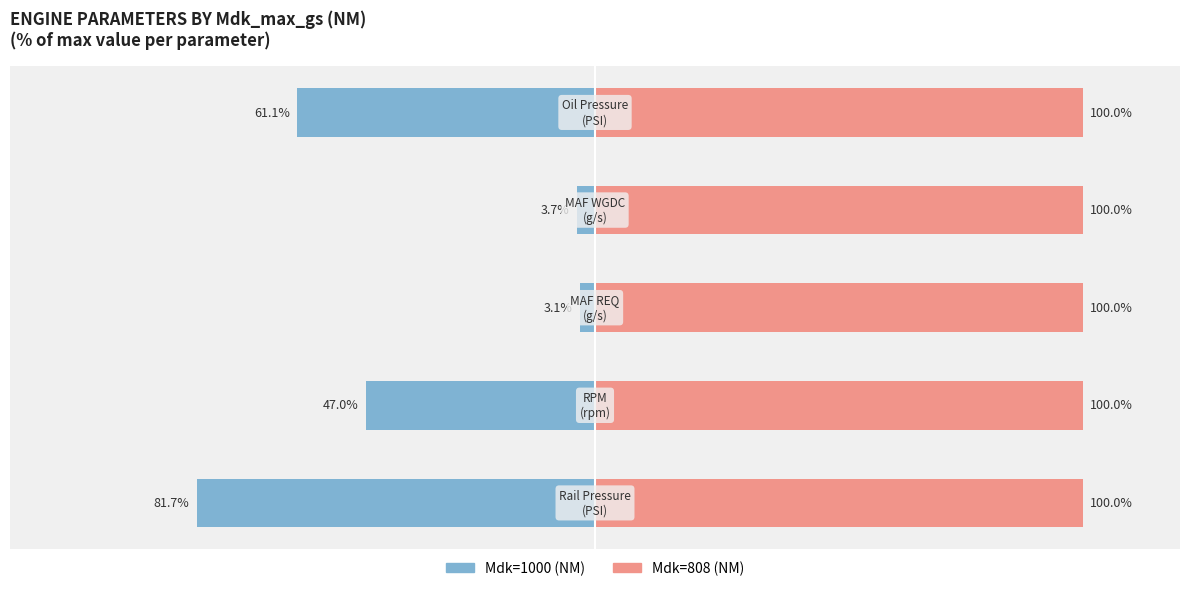

Between 4 and 1, which is larger?

1